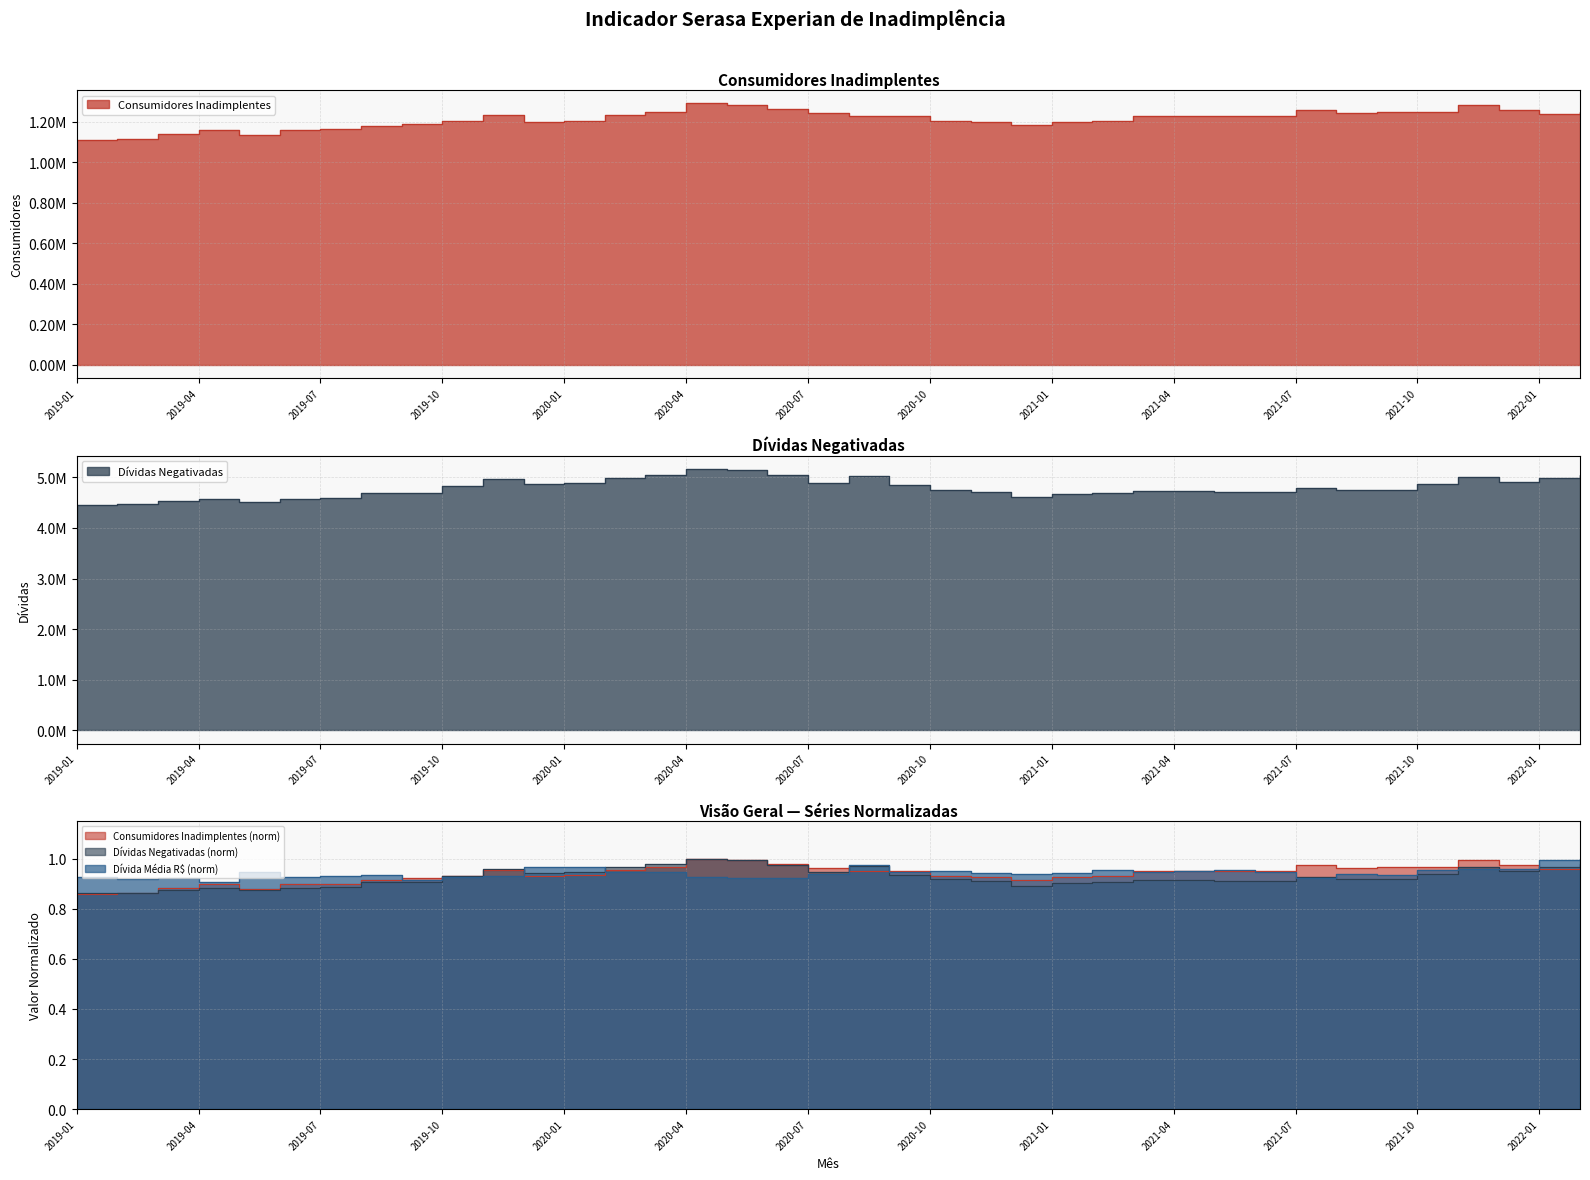

True or false: Consumidores Inadimplentes and Dívida Média (R$) intersect in this chart.

False